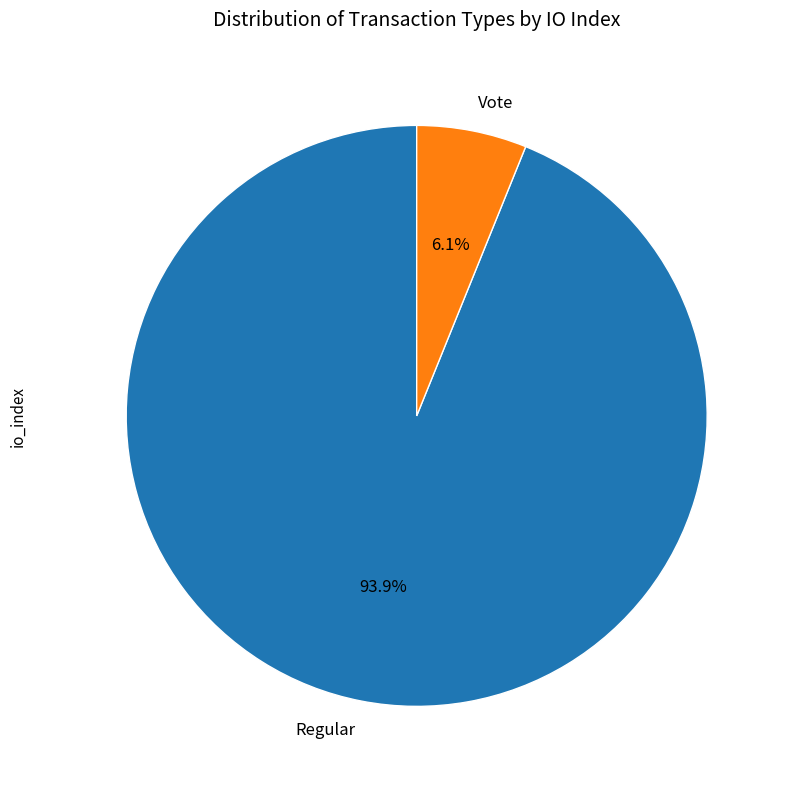

Between Regular and Vote, which is larger?

Regular